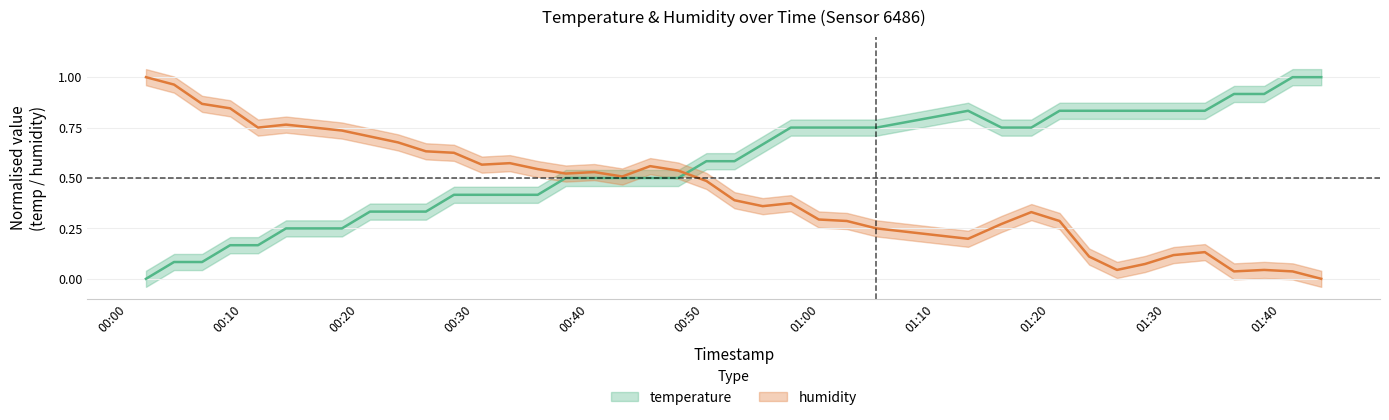

At how many categories does at least one series exceed 0?

40